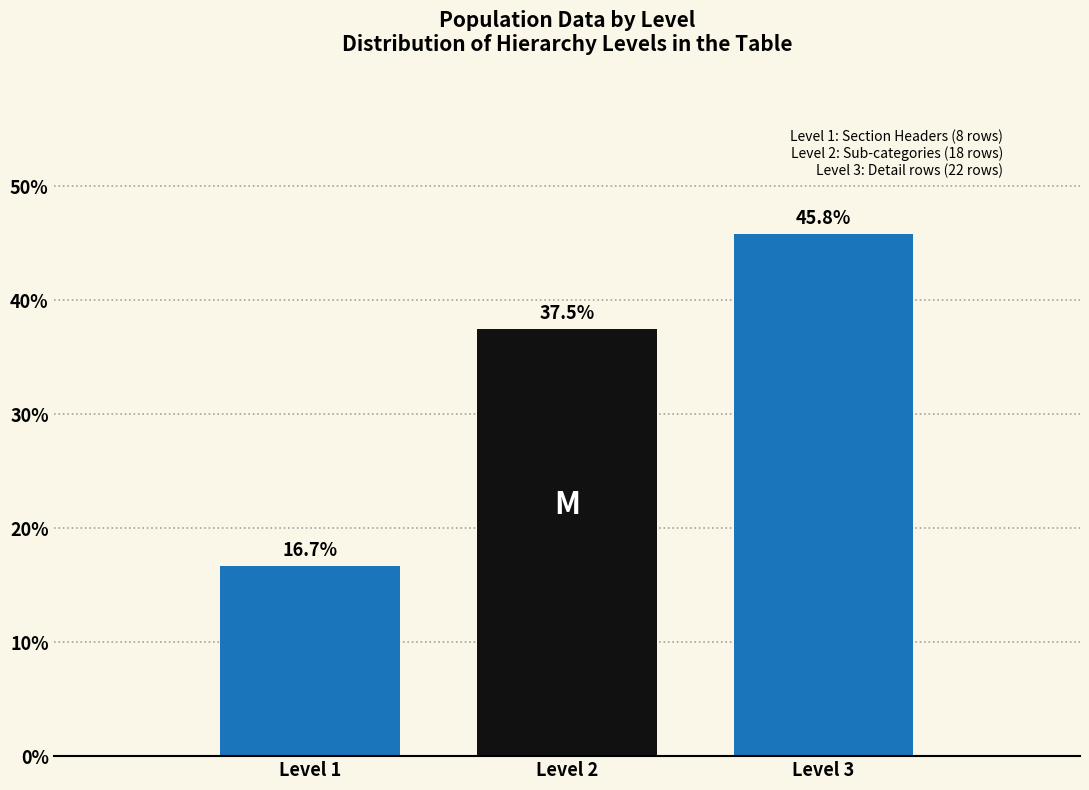

Reading left to right, list all the values displayed in this chart.

16.7	37.5	45.8